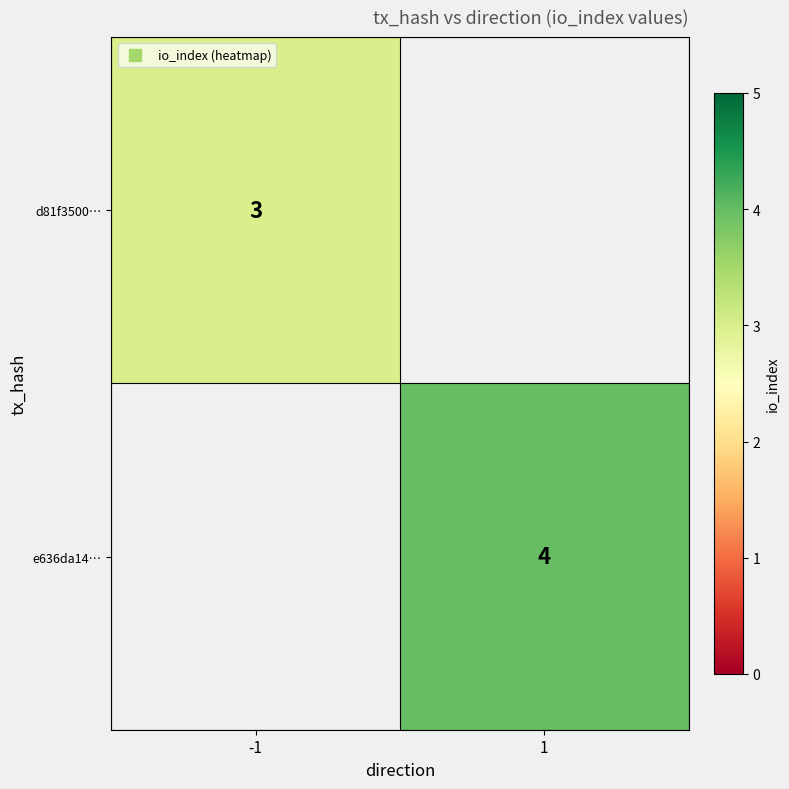

The value of e636da14… at 1 is 5. True or false?

False